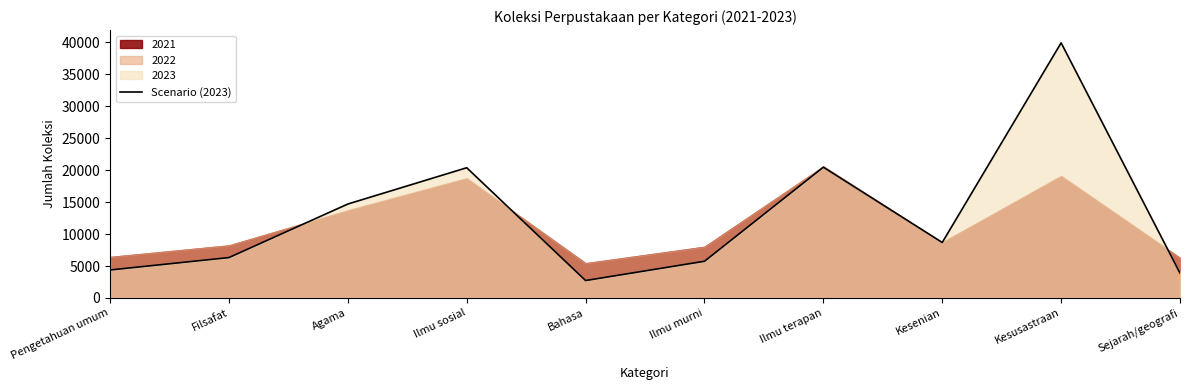

True or false: the data has more than 0 interior local peaks.

True